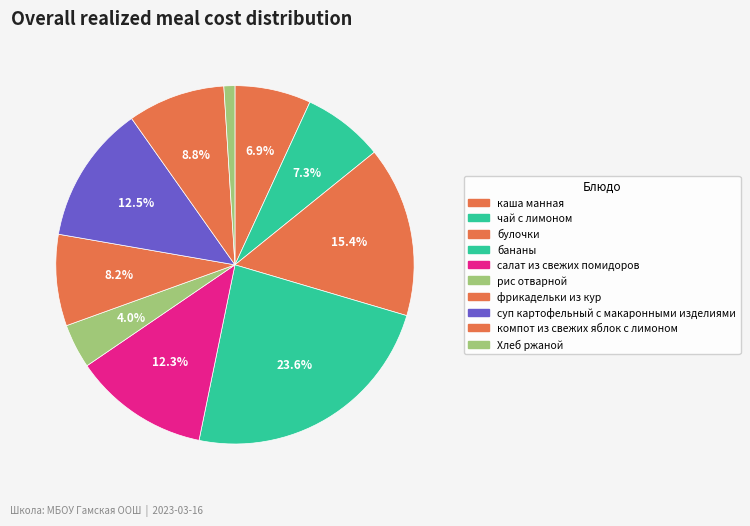

To the nearest percent, what portion does рис отварной represent?

4%